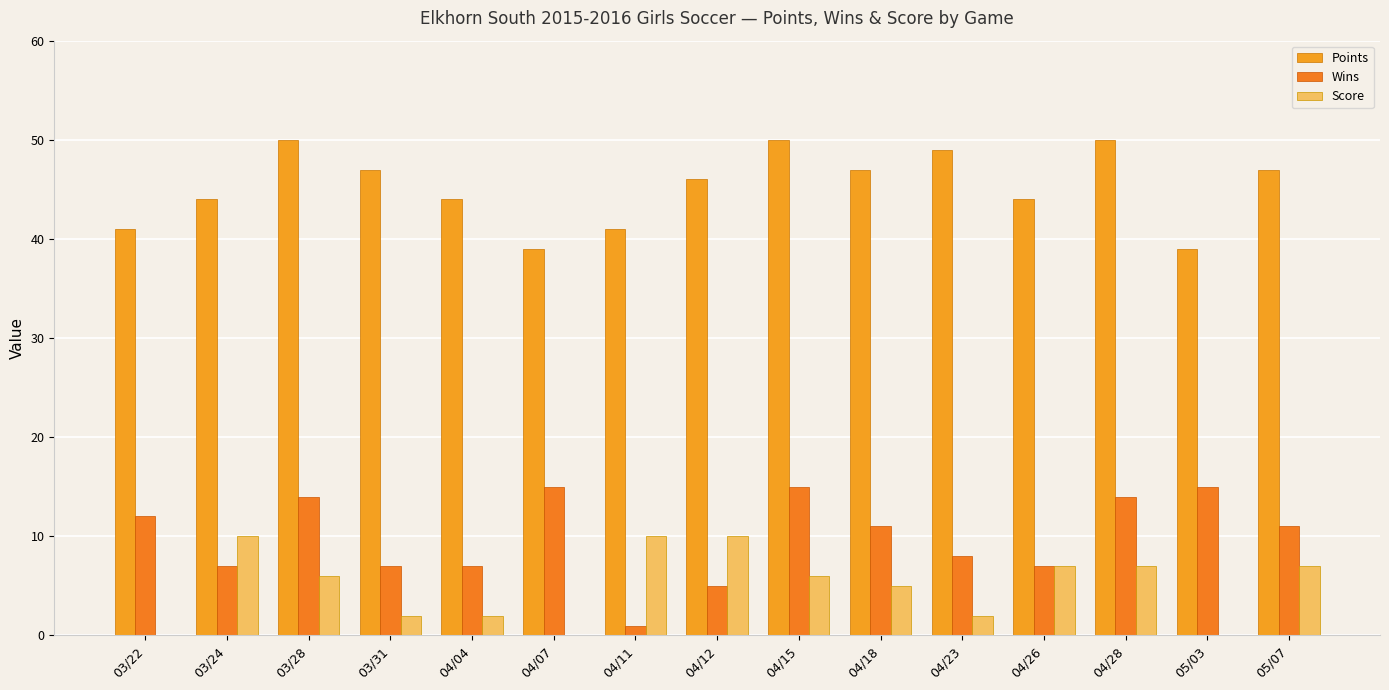

Reading right to left, list all the values displayed in this chart.

Points: 47	39	50	44	49	47	50	46	41	39	44	47	50	44	41
Wins: 11	15	14	7	8	11	15	5	1	15	7	7	14	7	12
Score: 7	0	7	7	2	5	6	10	10	0	2	2	6	10	0